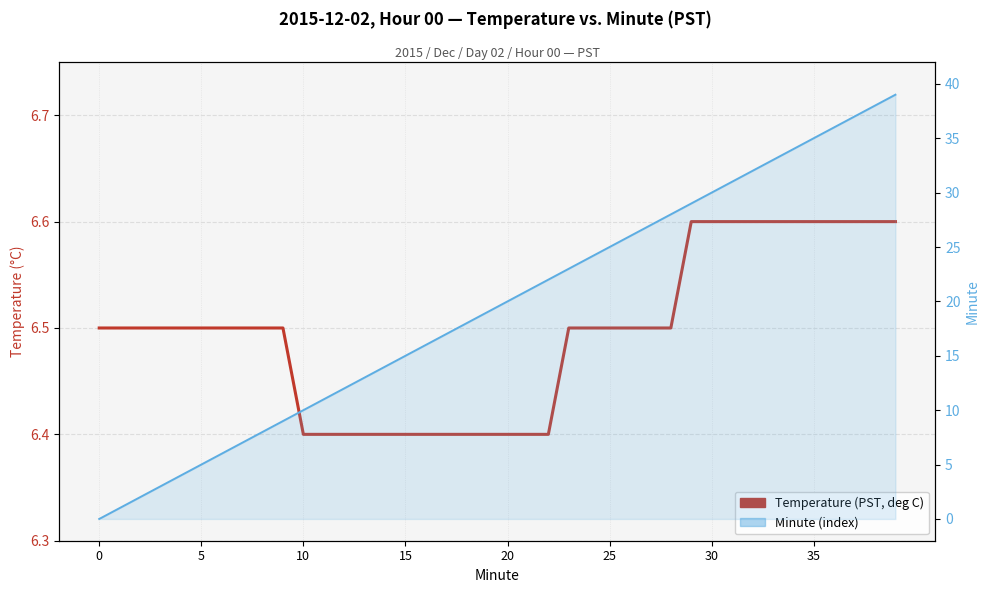

True or false: Temperature (PST, deg C) and Minute (index) cross at least once.

True